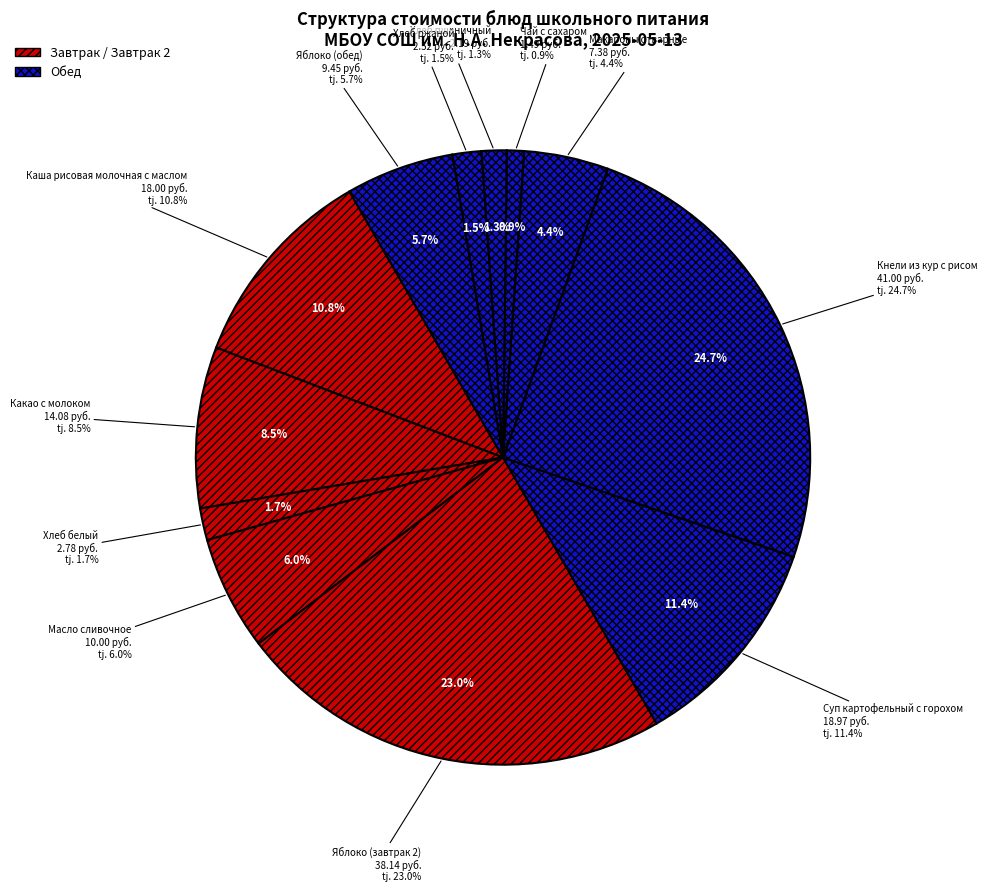

Does Макароны отварные account for over 50% of the chart?

No